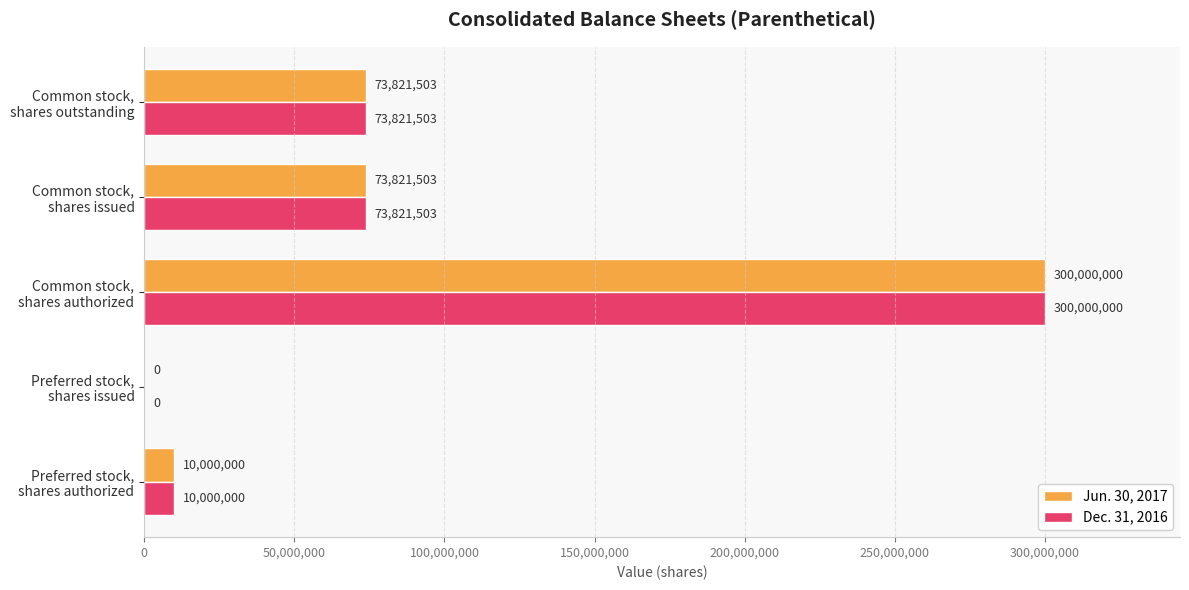

What is the maximum value for Dec. 31, 2016?

300000000